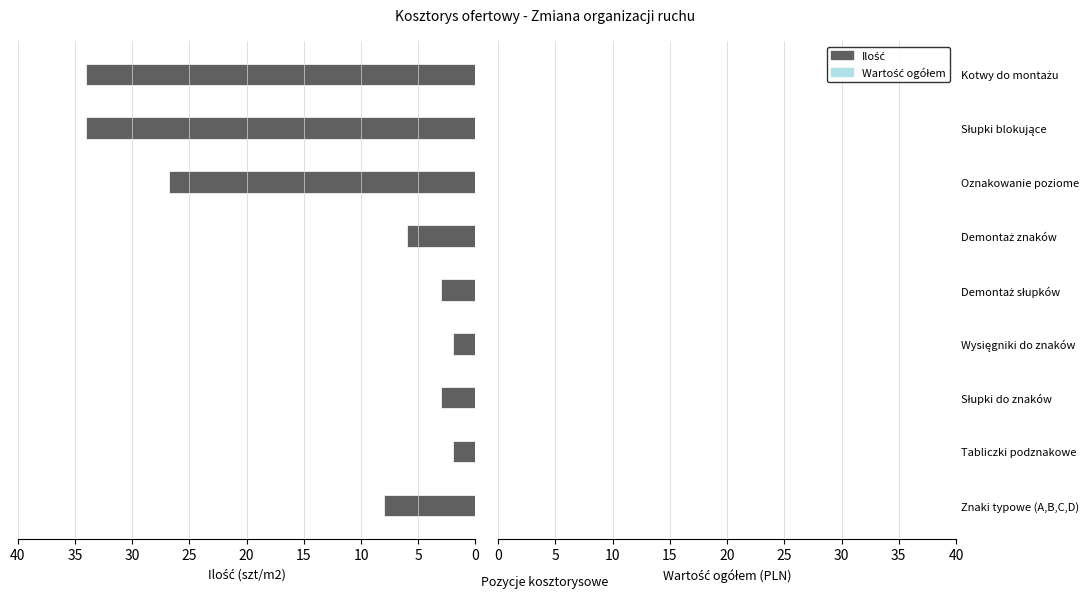

What is the maximum value shown in the chart?

34.0